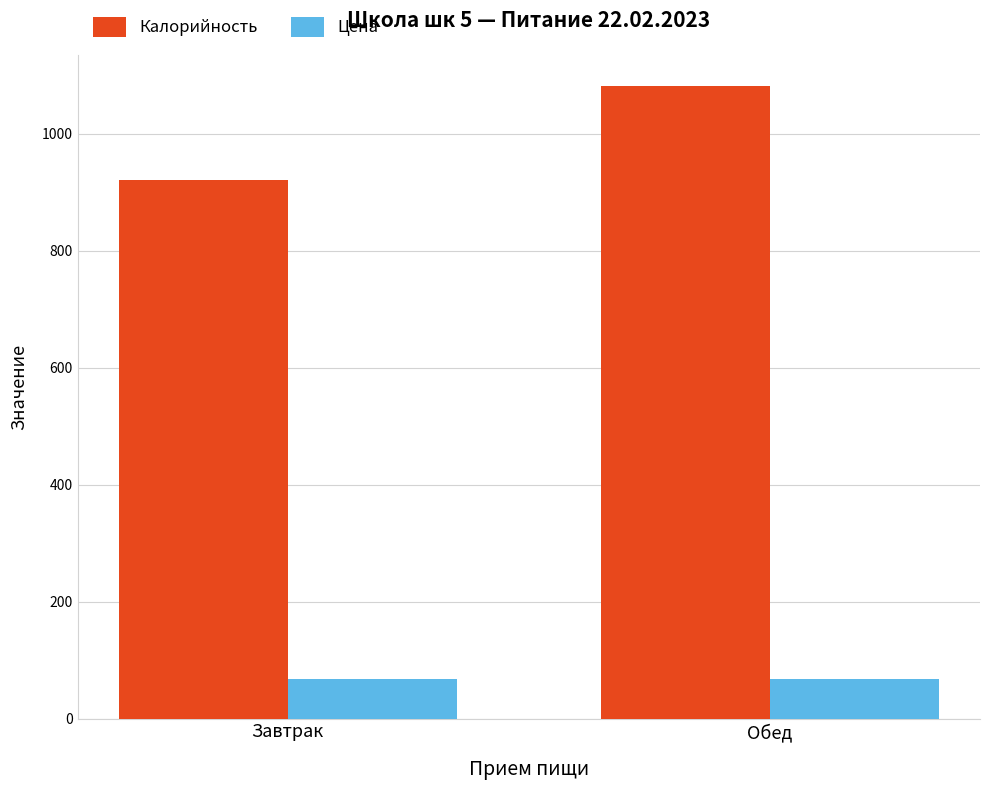

Which series has the largest range (max minus min)?

Калорийность